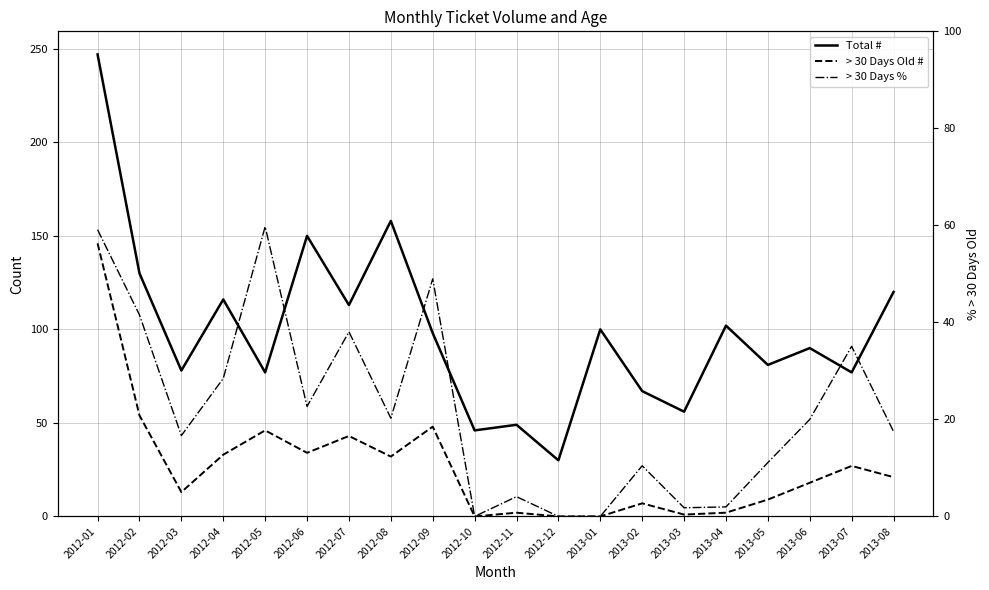

What is the highest value of the Total # series?

247.0